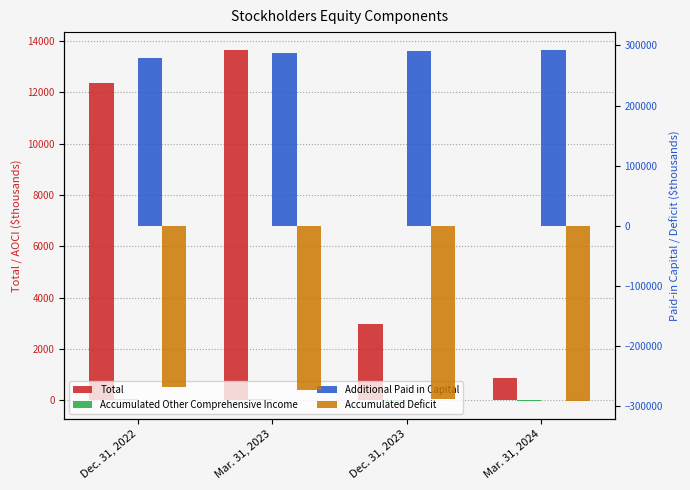

How many bars are there in total?

16